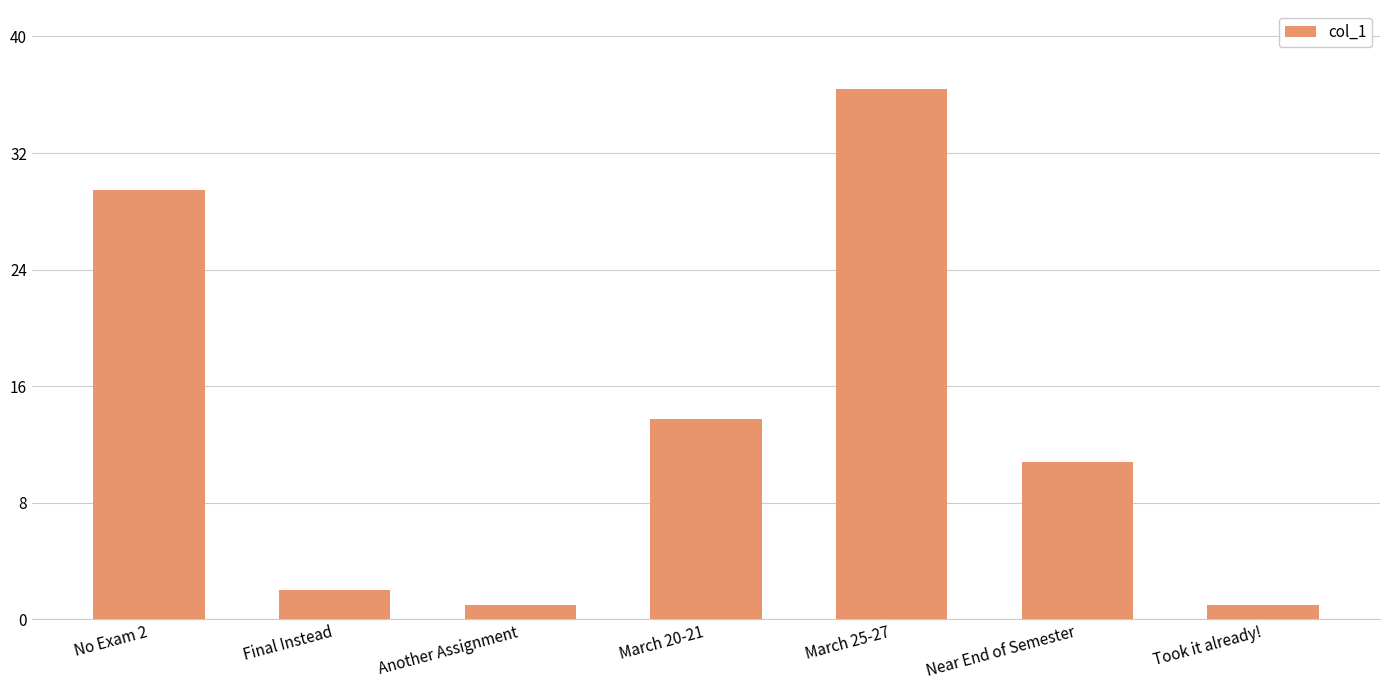

Reading left to right, what are all the values shown in this chart?

30	2	1	14	37	11	1